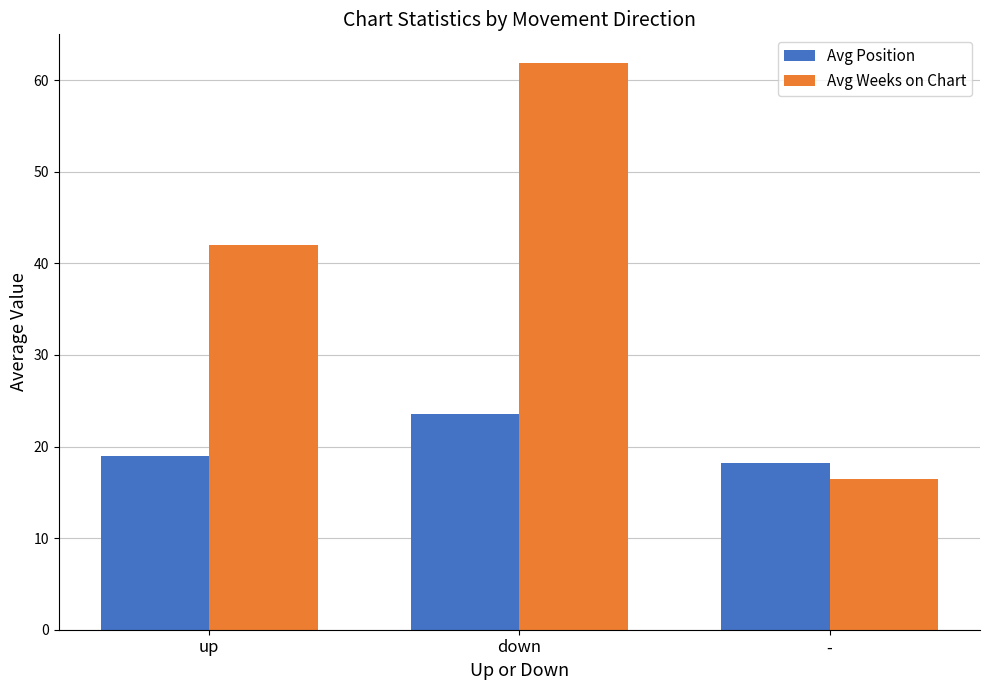

How many data points in Avg Weeks on Chart are less than 42?

1